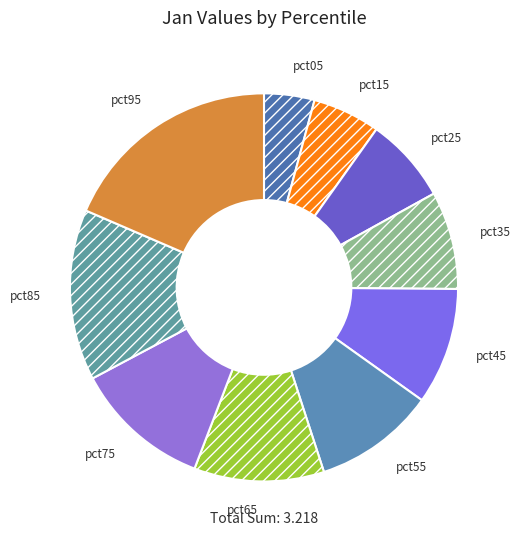

Which has a higher value, pct25 or pct55?

pct55